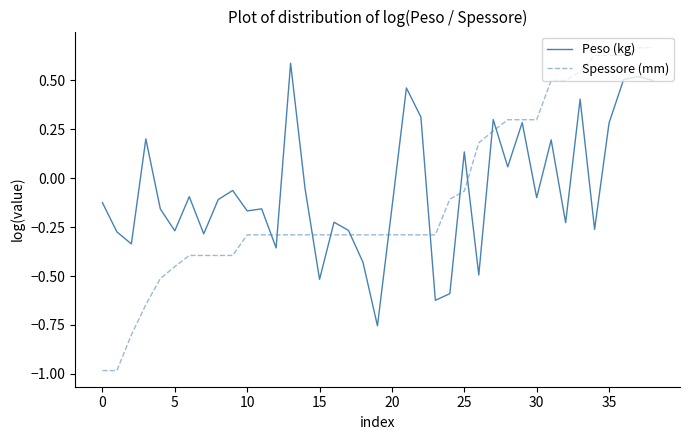

What is the lowest value of the Spessore (mm) series?

-1.0